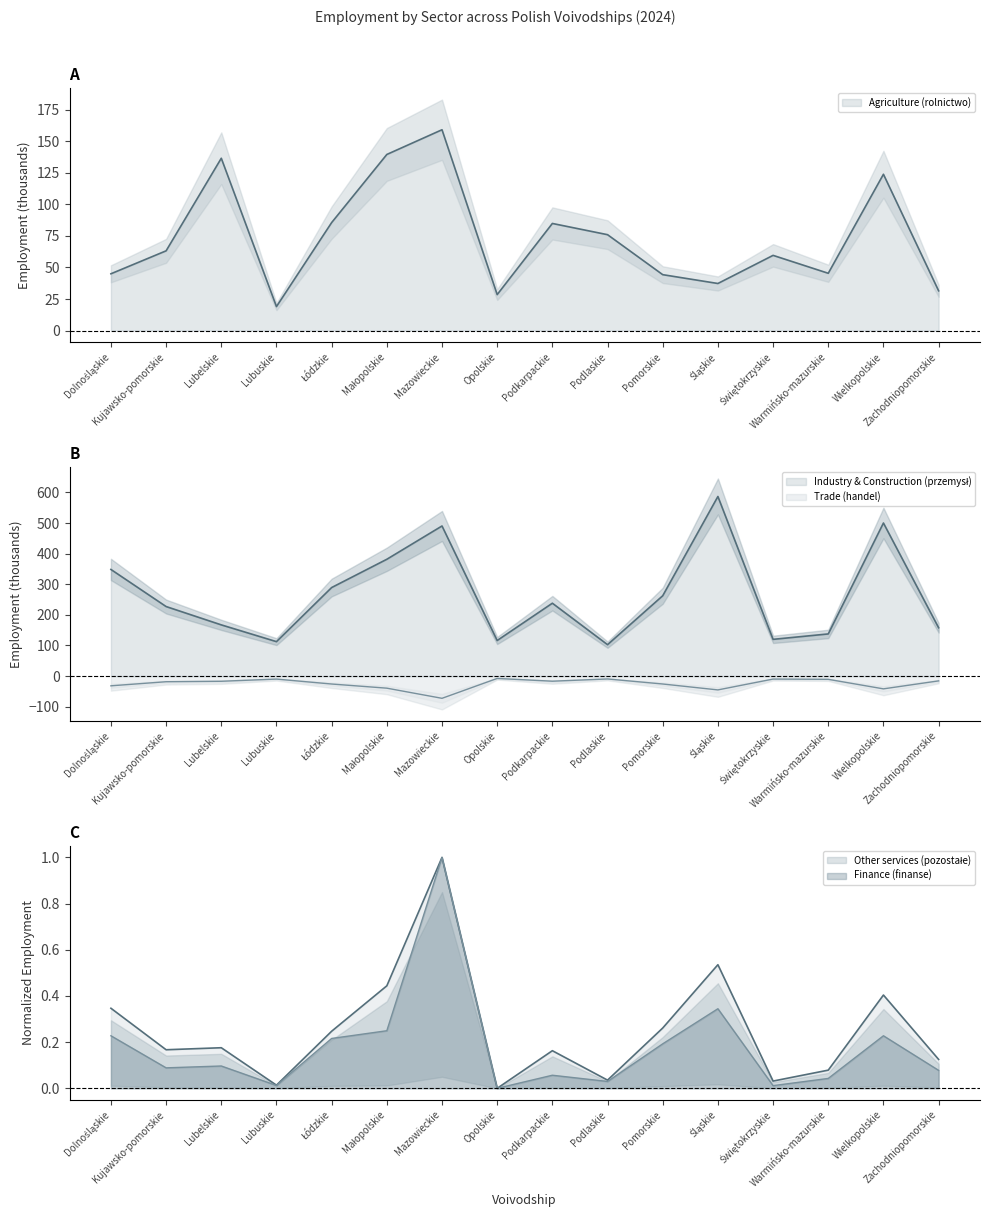

Count the number of data series in this chart.

5